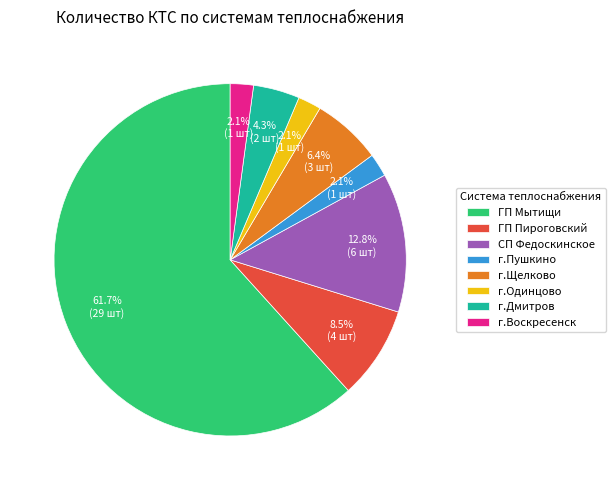

True or false: г.Дмитров accounts for 19% of the total.

False